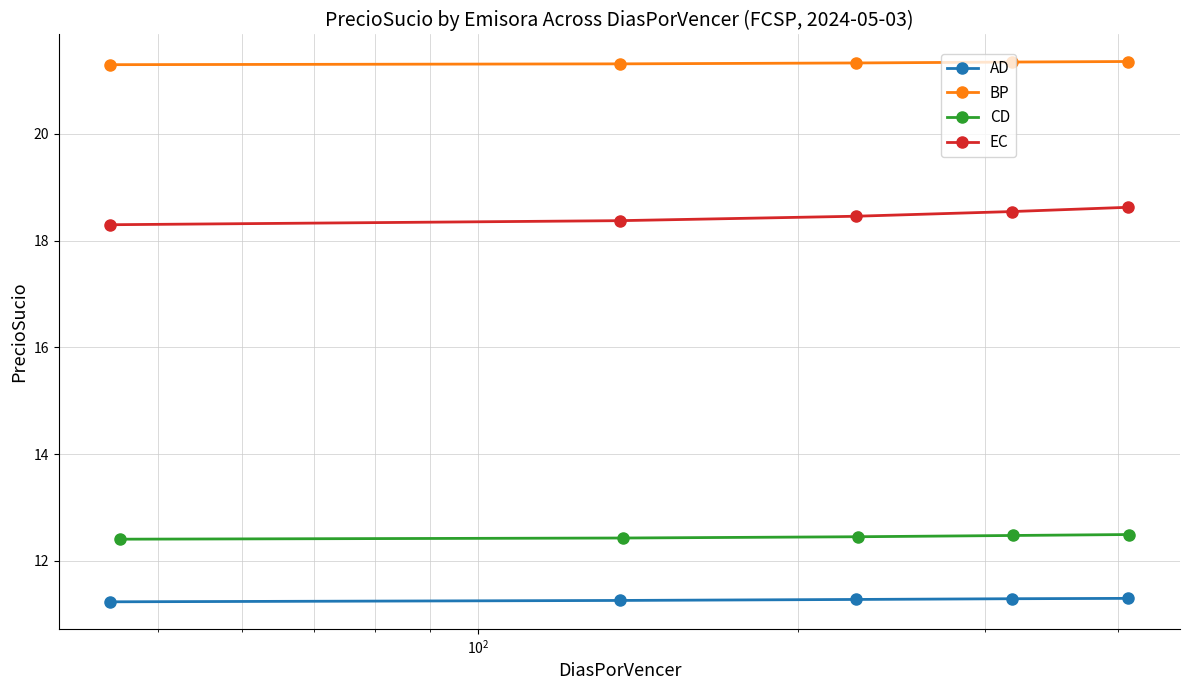

True or false: AD and BP cross at least once.

False